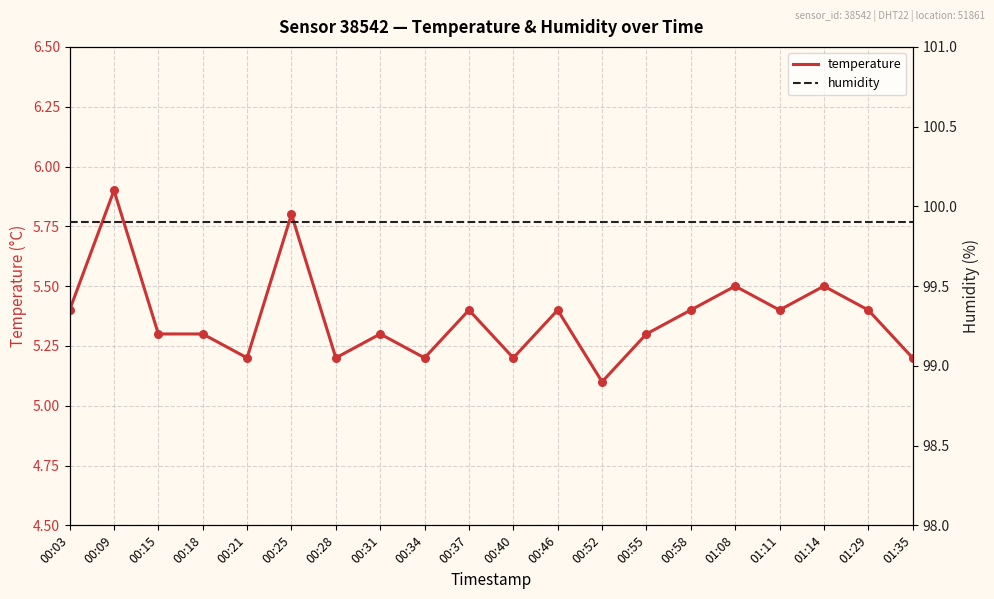

Which series has the largest total across all categories?

humidity